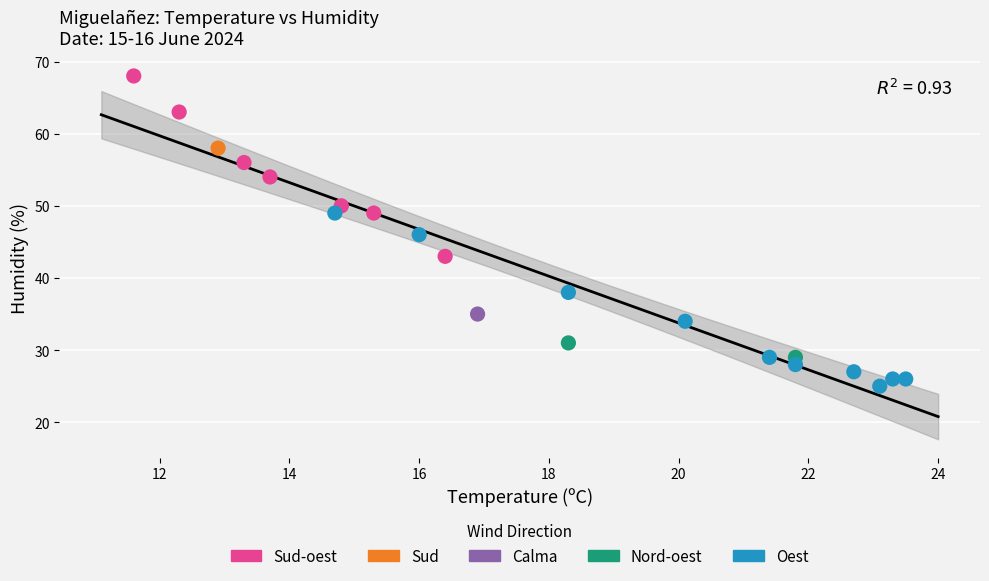

Which series contains the highest Y value?

Sud-oest